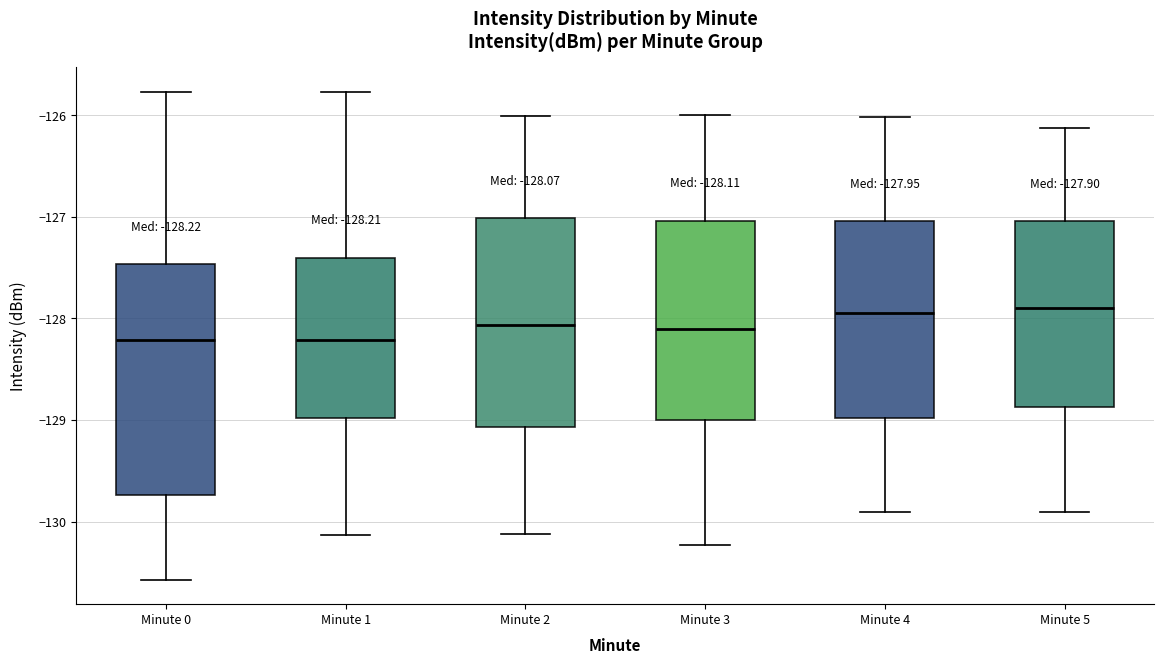

Which box is the tallest, from its lower edge to its upper edge?

Minute 0